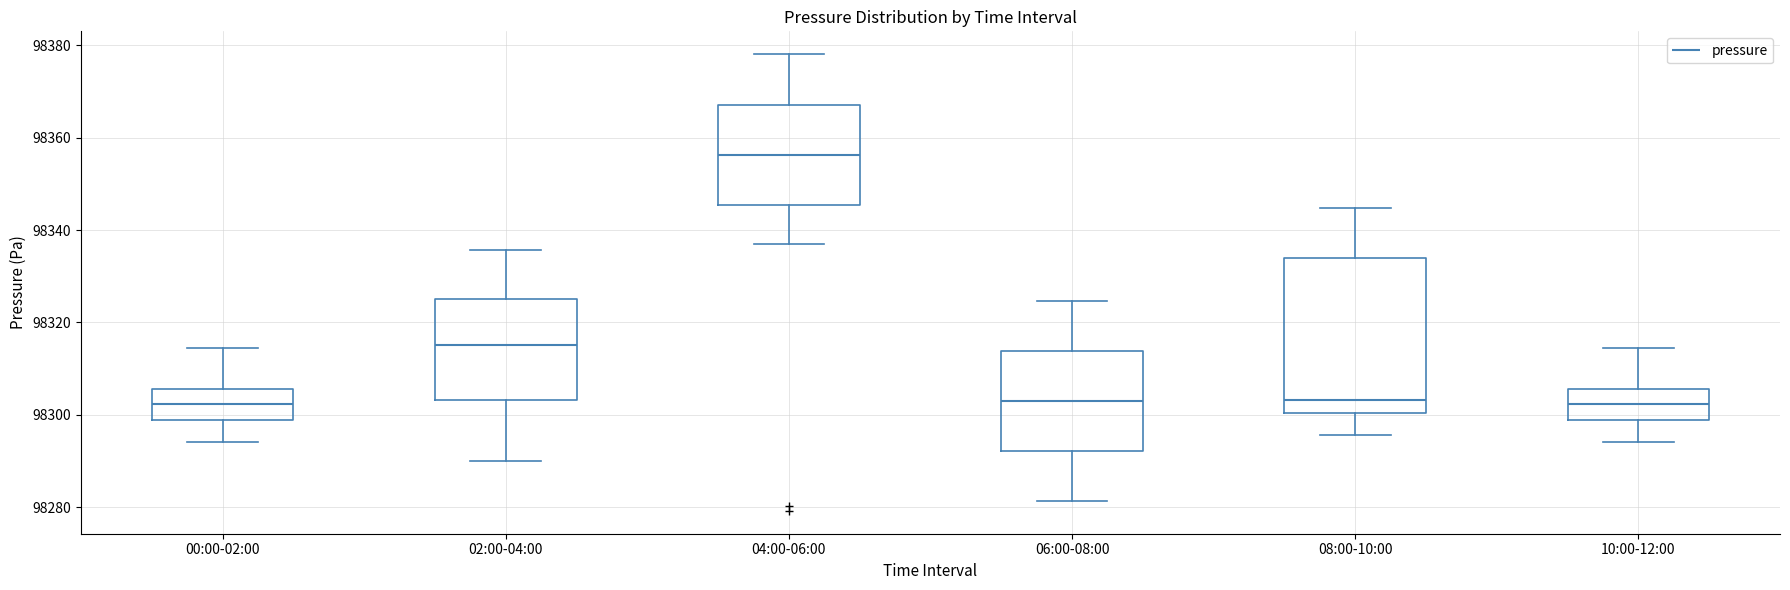

Which box is the tallest, from its lower edge to its upper edge?

08:00-10:00